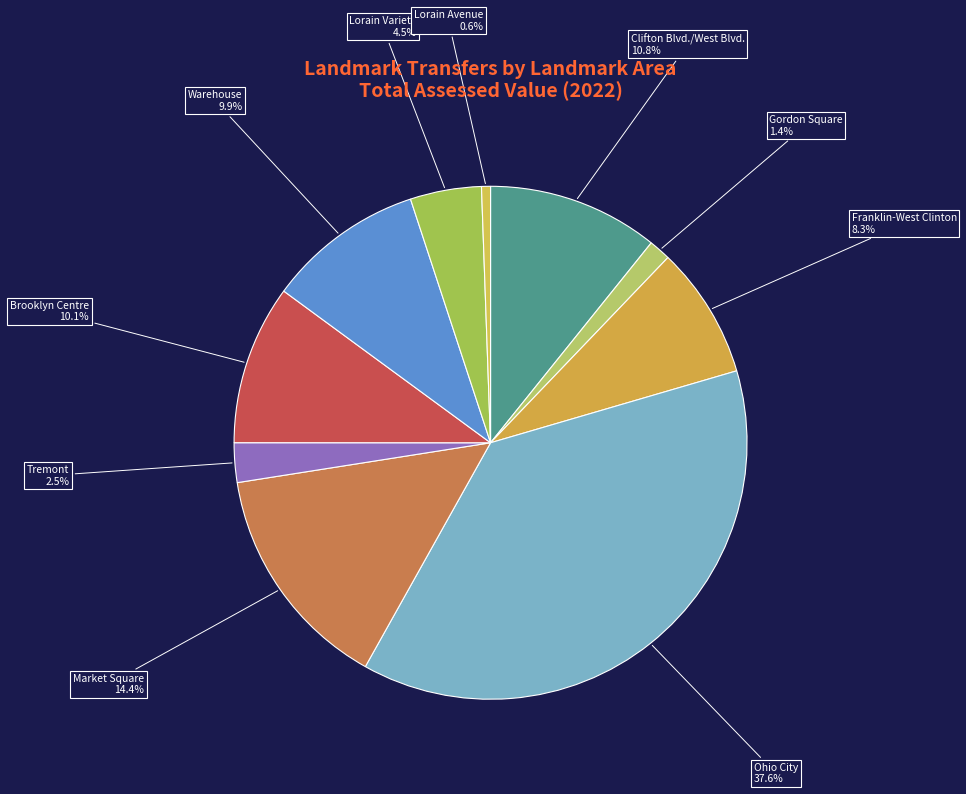

Which slice is the largest?

Ohio City